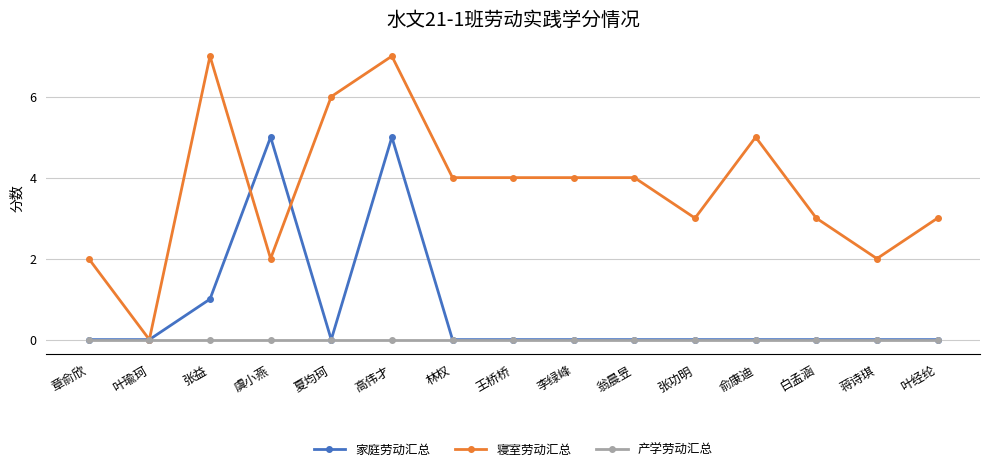

At which category is the sum across all series the highest?

高伟才